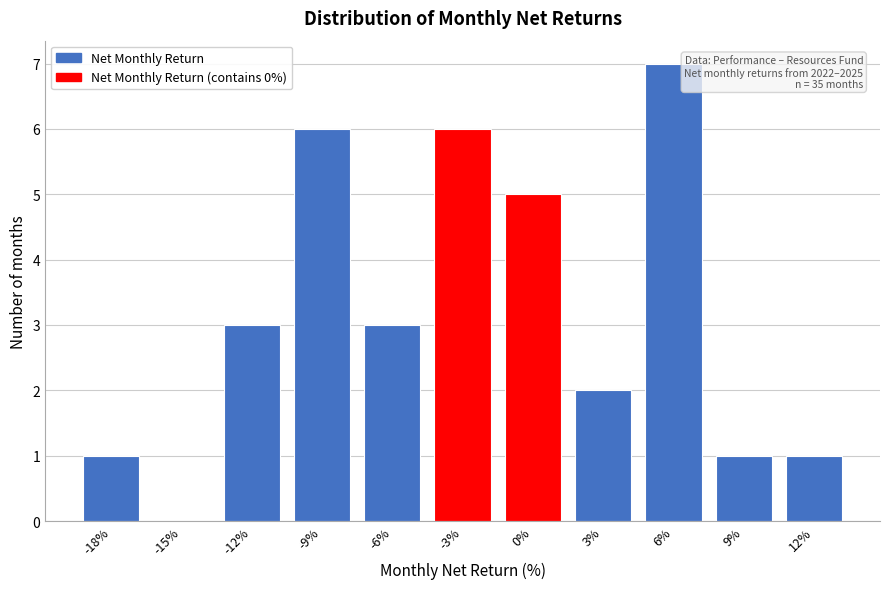

Reading left to right, extract all data points from this chart.

-18%=1	-15%=0	-12%=3	-9%=6	-6%=3	-3%=6	0%=5	3%=2	6%=7	9%=1	12%=1